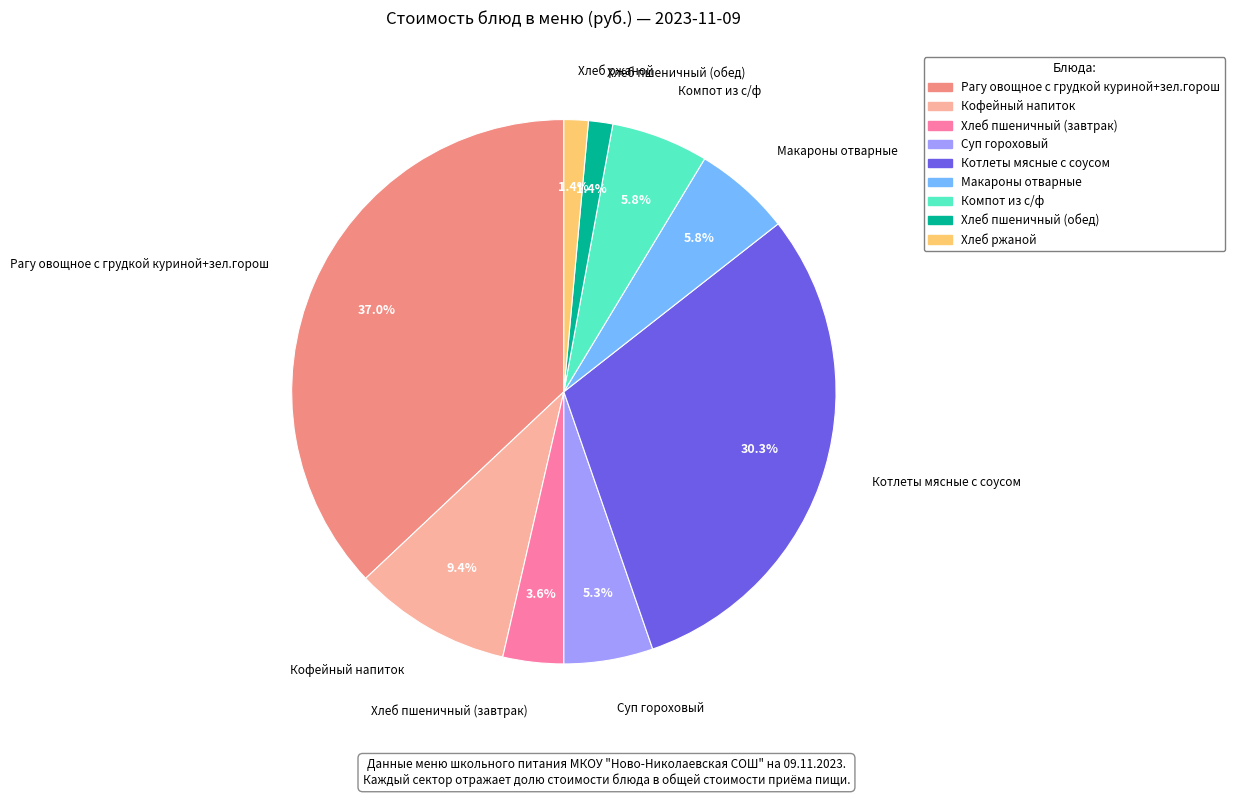

Does any single category account for the majority?

No